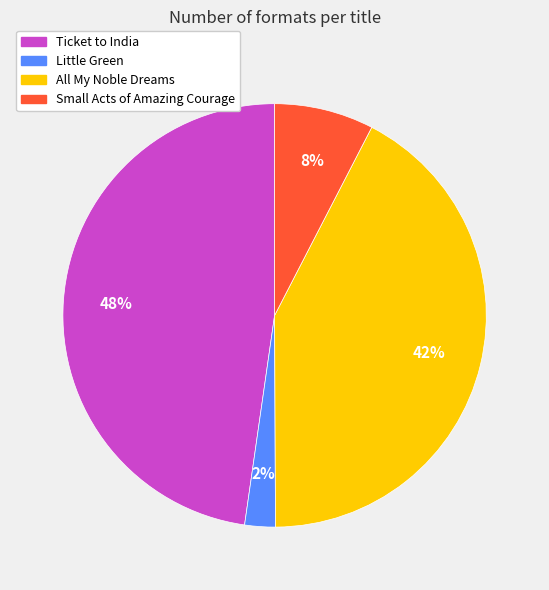

Which slice is the largest?

Ticket to India